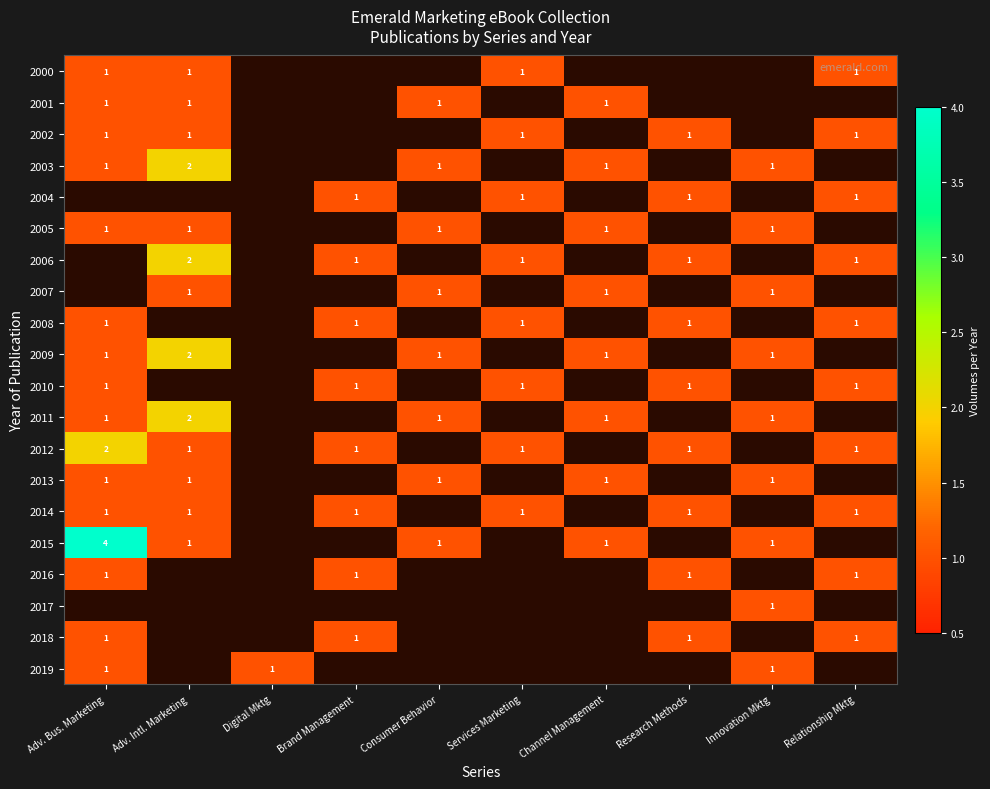

Is it true that 2005 equals 1 at Consumer Behavior?

True